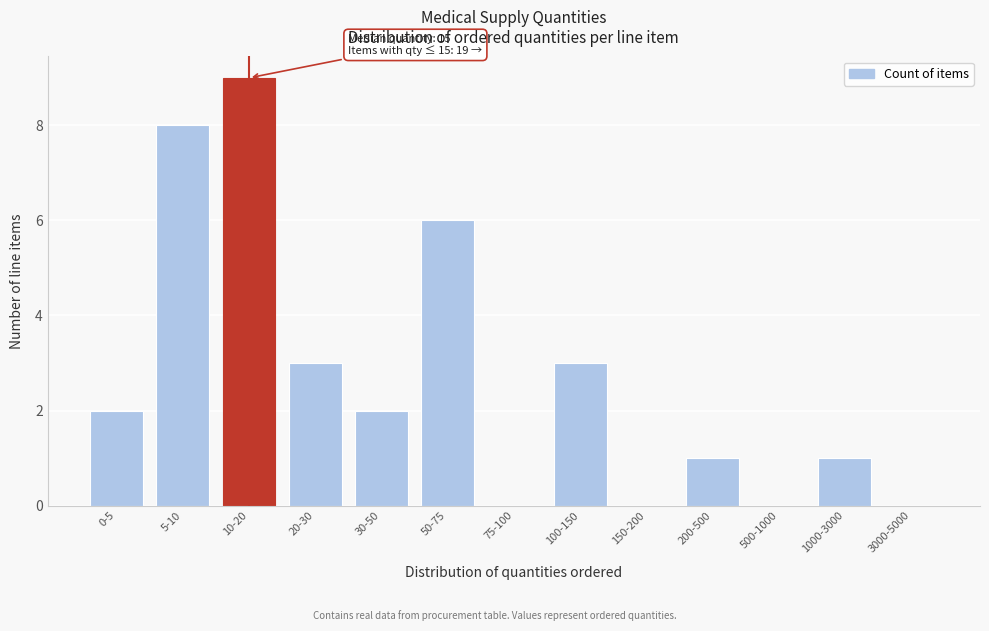

Reading left to right, extract all data points from this chart.

0-5=2	5-10=8	10-20=9	20-30=3	30-50=2	50-75=6	75-100=0	100-150=3	150-200=0	200-500=1	500-1000=0	1000-3000=1	3000-5000=0